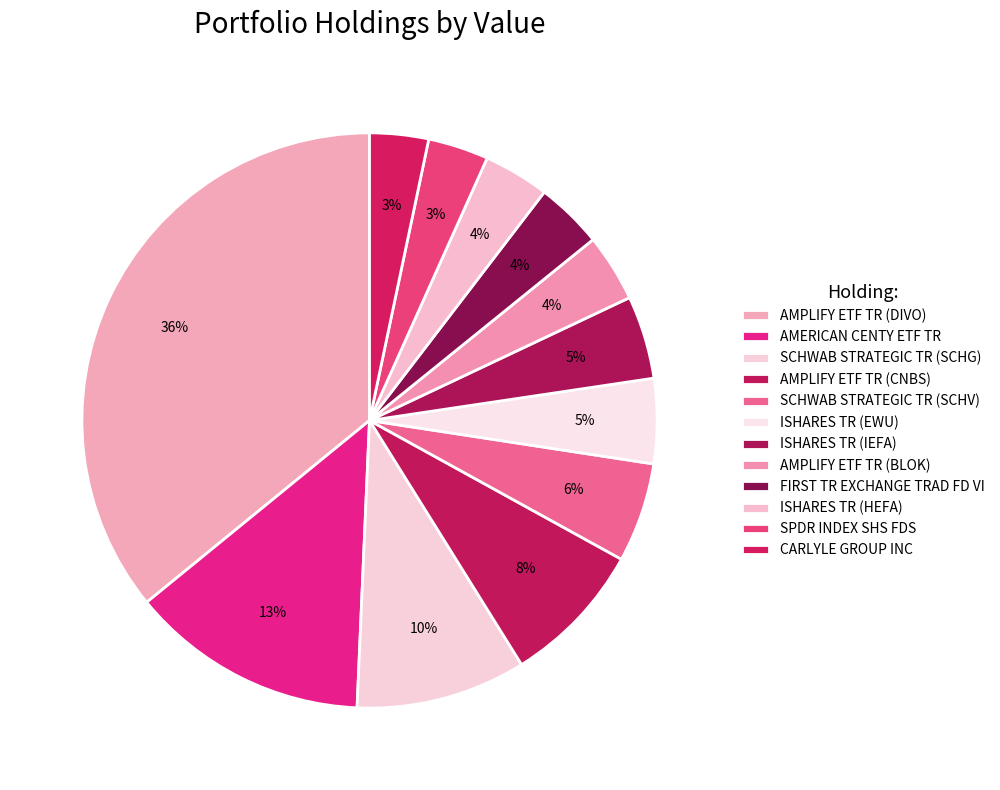

Between ISHARES TR (EWU) and AMPLIFY ETF TR (BLOK), which is larger?

ISHARES TR (EWU)